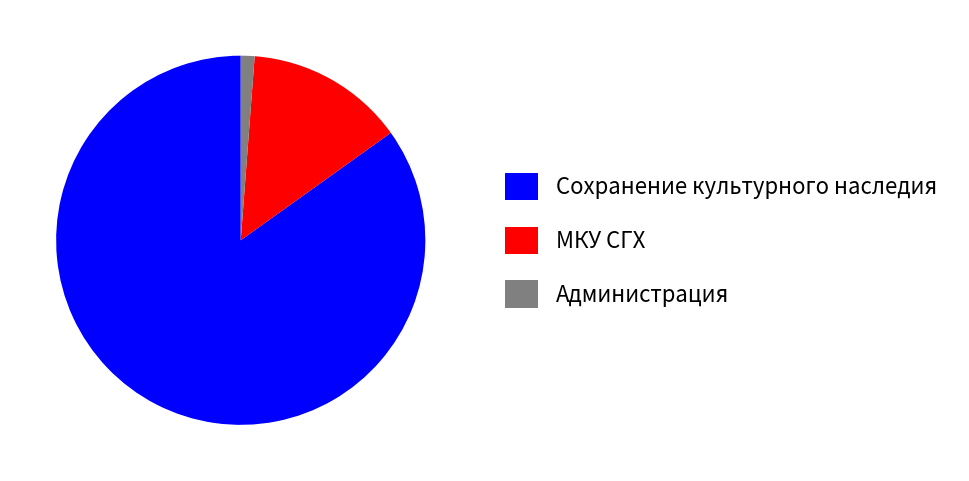

How many slices are in this pie chart?

3